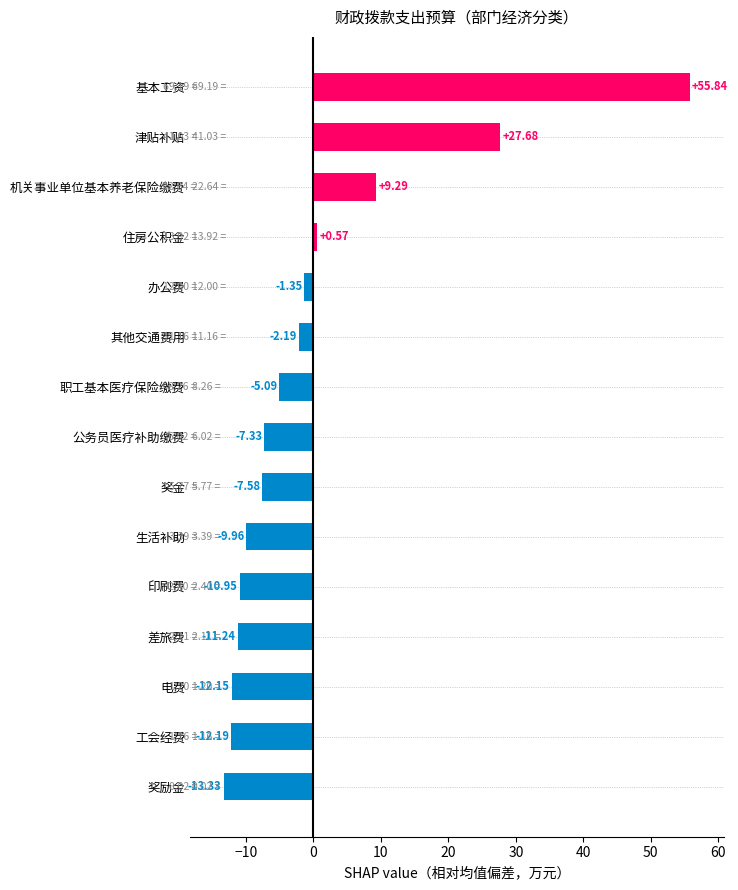

What is the change in value from 奖金 to 基本工资?

+63.4